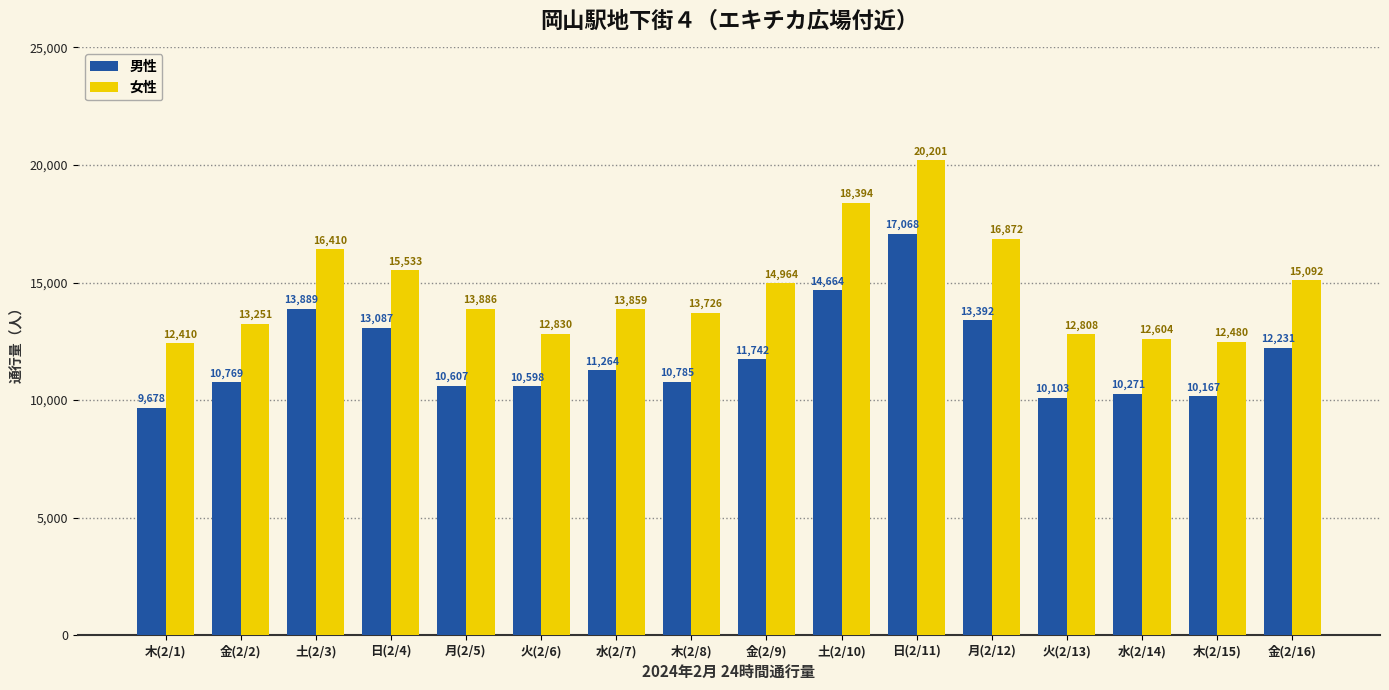

What is the value of the 女性 bar at the 12th from the left?

16872